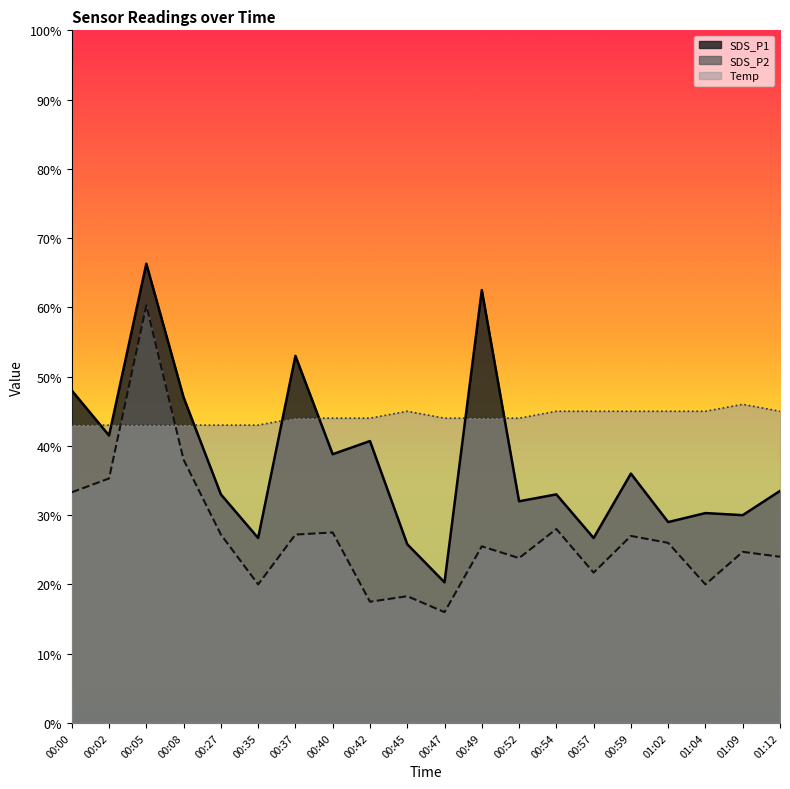

True or false: SDS_P2 has a value of 1.7 at 00:00.

False